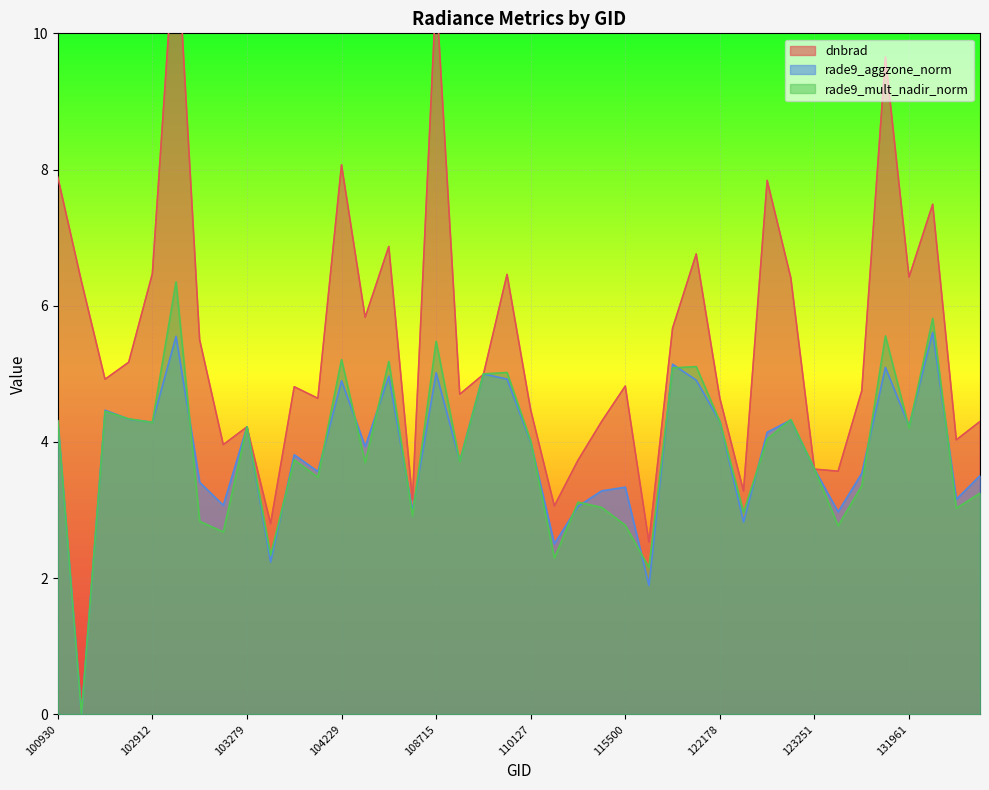

Rank the series by their maximum value, from highest to lowest.

dnbrad, rade9_mult_nadir_norm, rade9_aggzone_norm